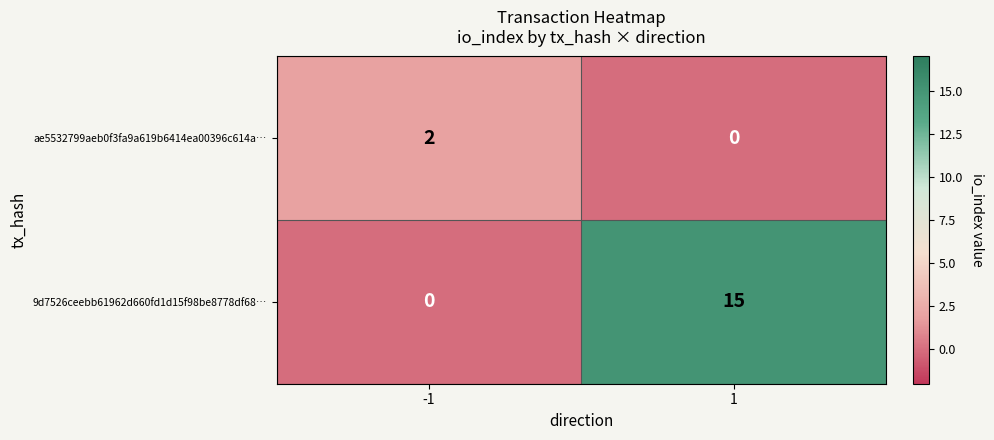

Reading left to right, what are all the values shown in this chart?

ae5532799aeb0f3fa9a619b6414ea00396c614a…: 2	0
9d7526ceebb61962d660fd1d15f98be8778df68…: 0	15